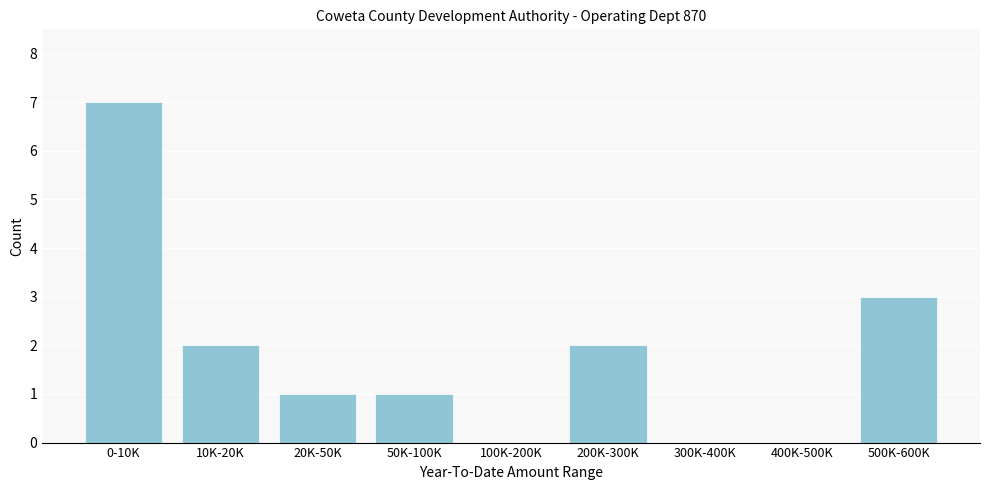

Reading left to right, what are all the values shown in this chart?

0-10K=7	10K-20K=2	20K-50K=1	50K-100K=1	100K-200K=0	200K-300K=2	300K-400K=0	400K-500K=0	500K-600K=3